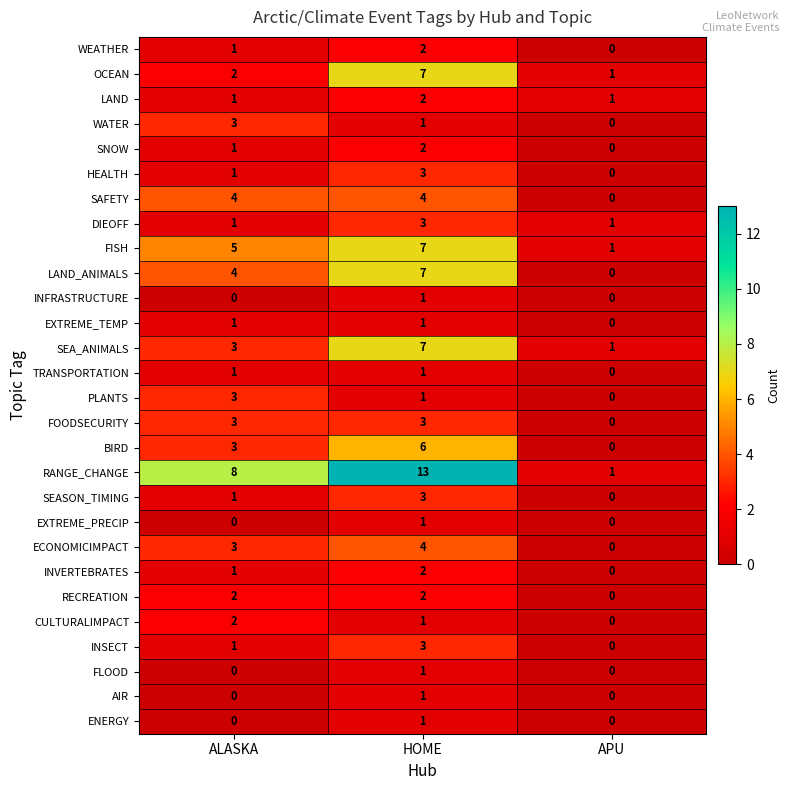

The value of FISH at HOME is 2. True or false?

False